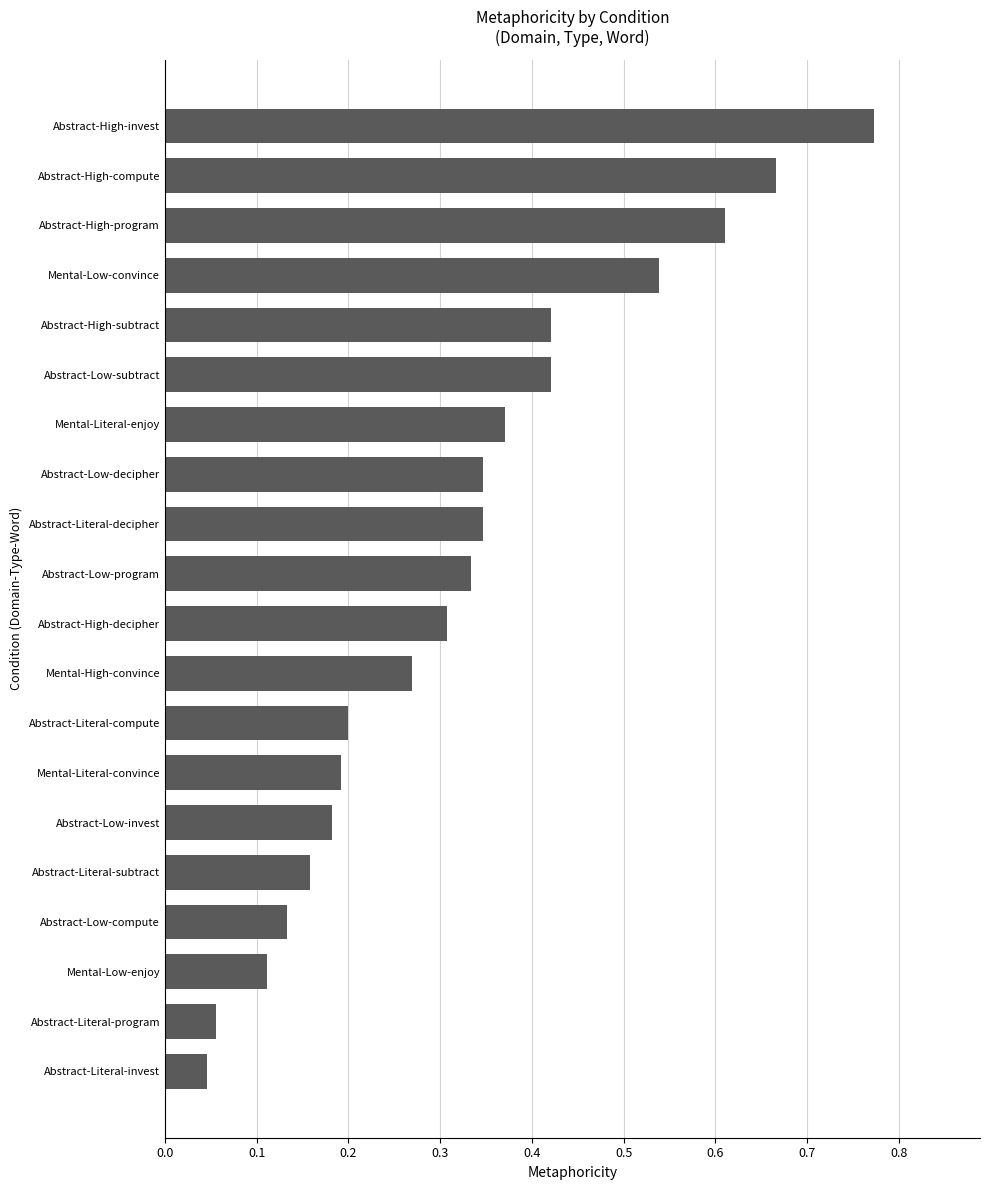

How many bars are there in total?

20